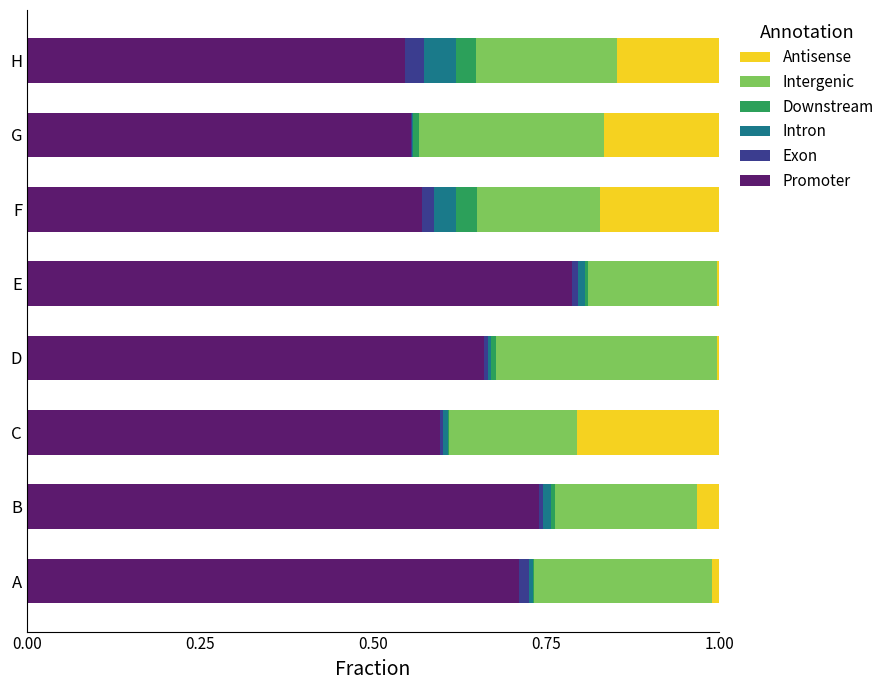

How many series are shown in this chart?

6